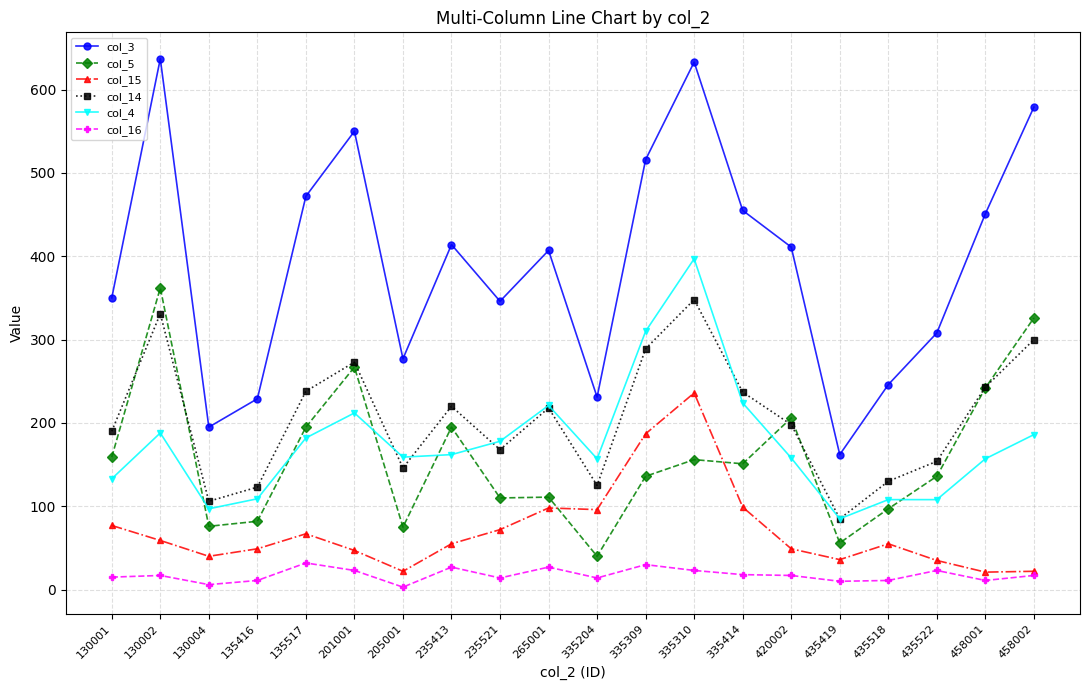

Which series has the widest spread of values?

col_3